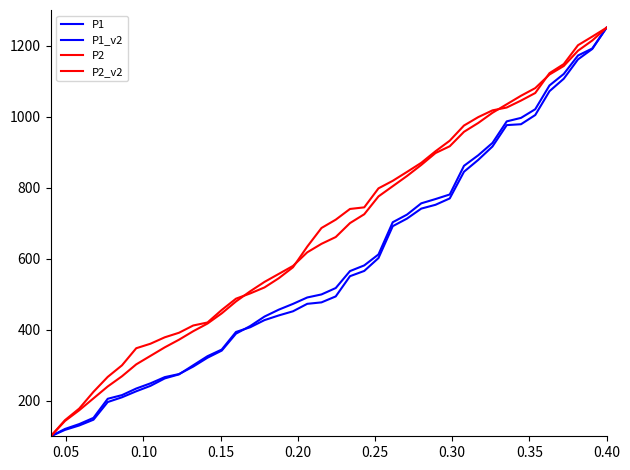

Does the chart display data point markers on the line(s)?

No